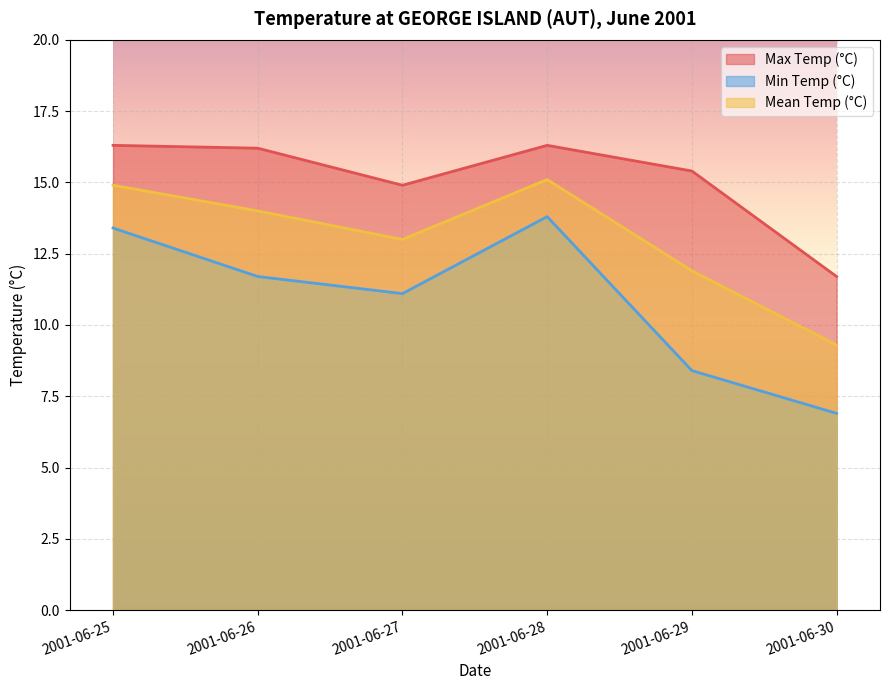

How many values in the Max Temp (°C) series exceed 16?

3